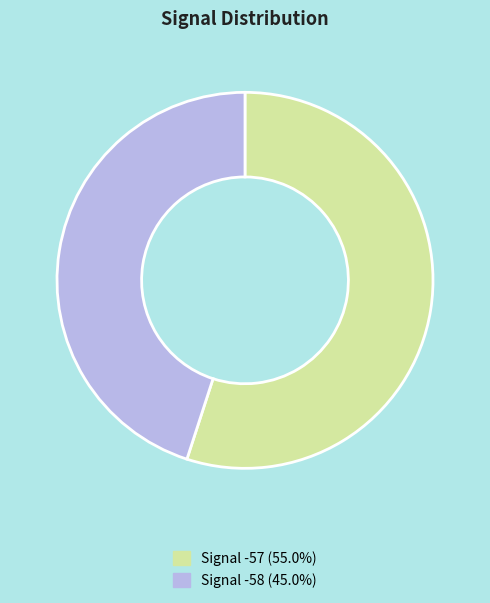

Does any single category account for the majority?

Yes